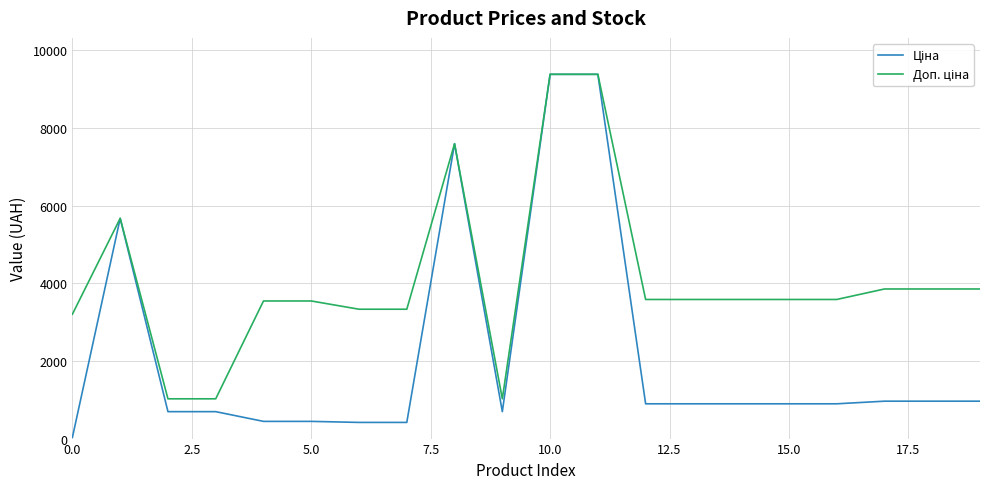

What is the greatest value displayed?

9384.0